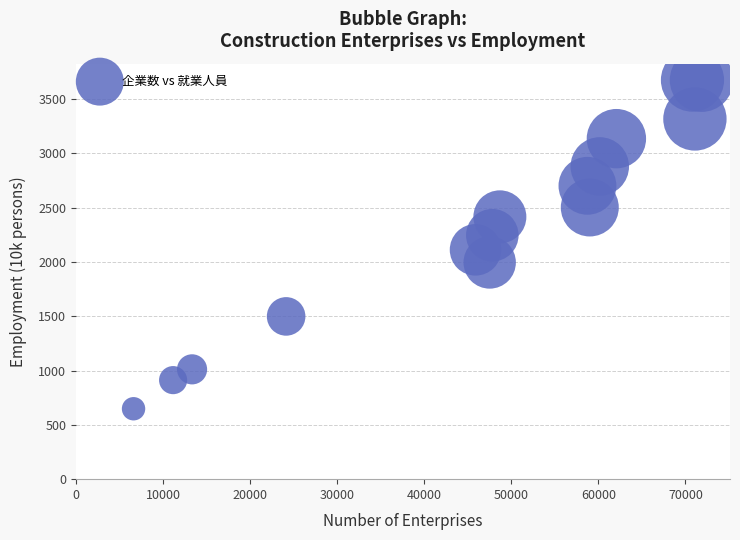

What is the range of X values (max minus min)?

65259.0